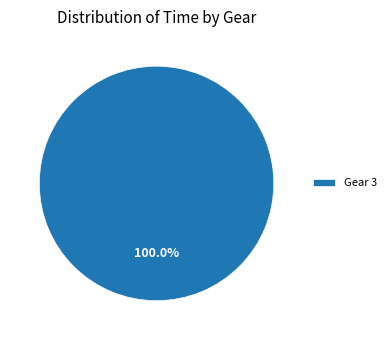

Rank the categories by value from highest to lowest.

Gear 3